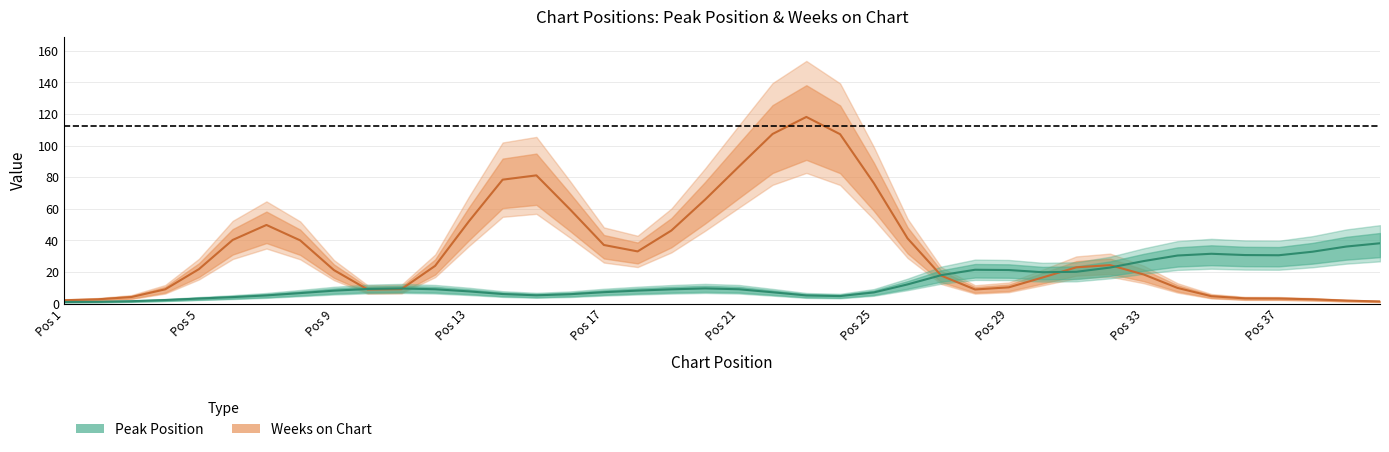

How many intersections are there between Weeks on Chart and Peak Position?

5